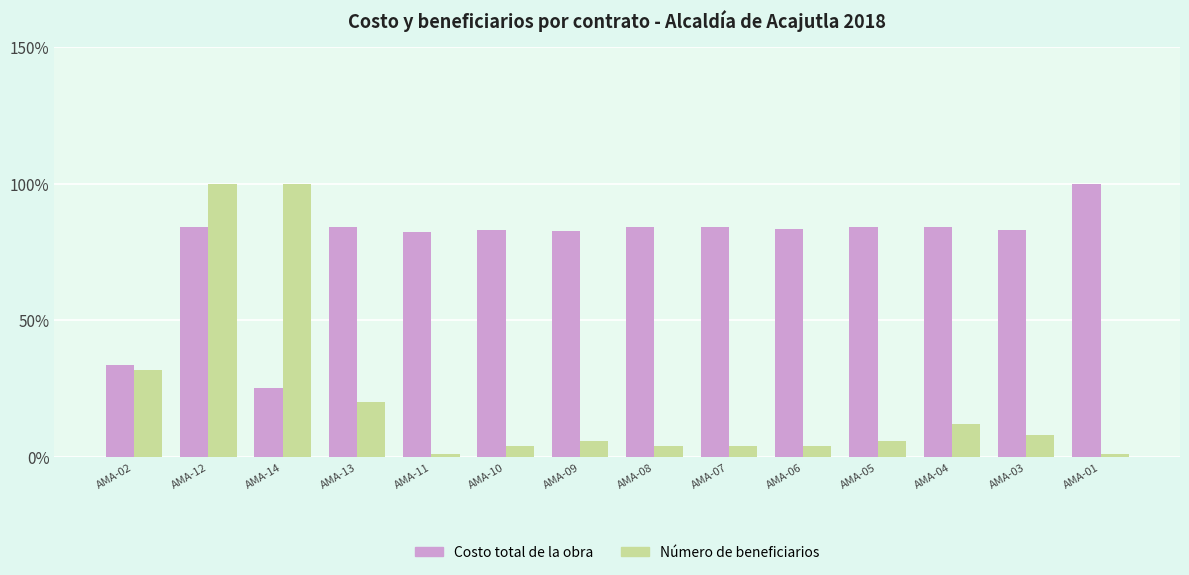

Is the value of Costo total de la obra at AMA-11 greater than the value of Número de beneficiarios at AMA-07?

Yes